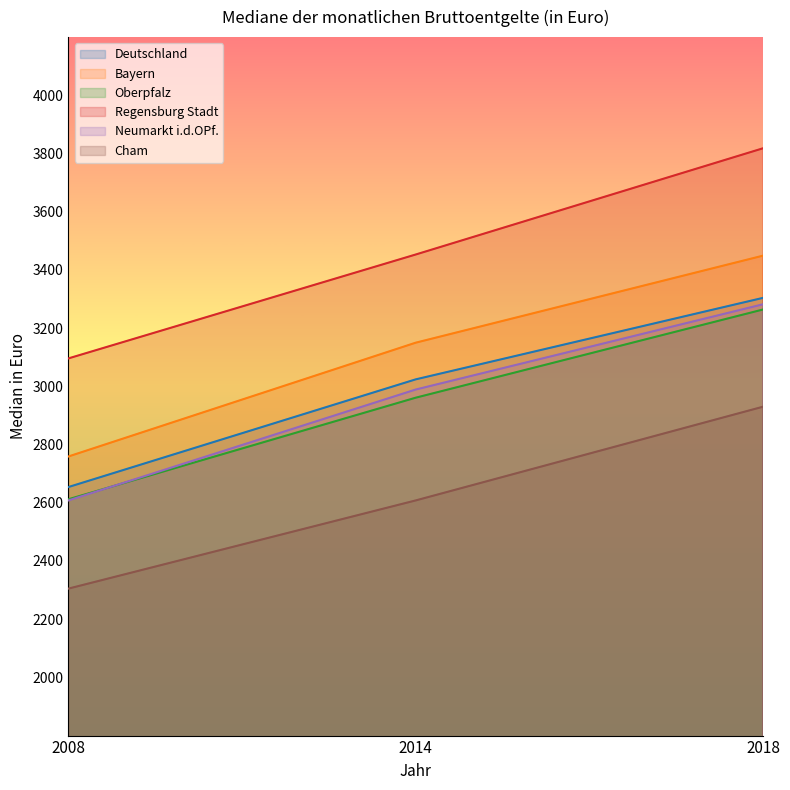

Which category has the highest value in the Neumarkt i.d.OPf. series?

2018